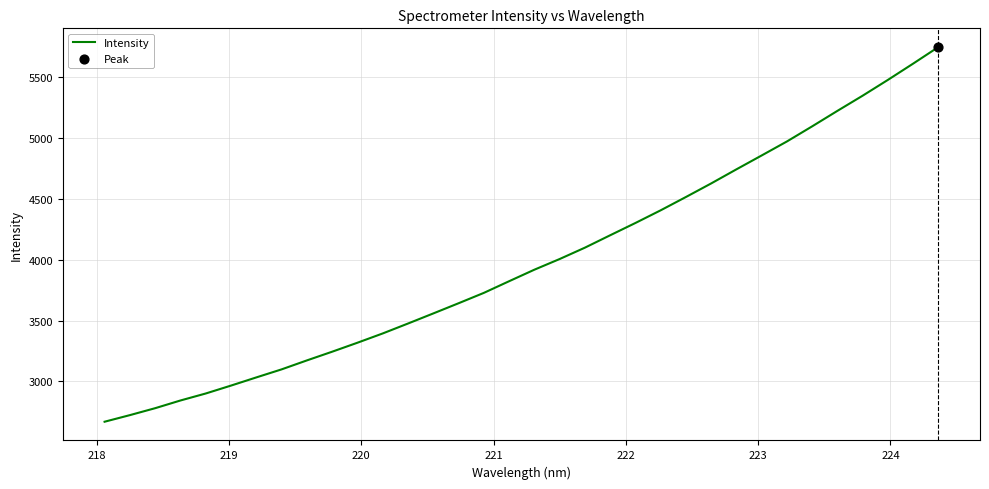

What is the minimum value shown in the chart?

2669.0